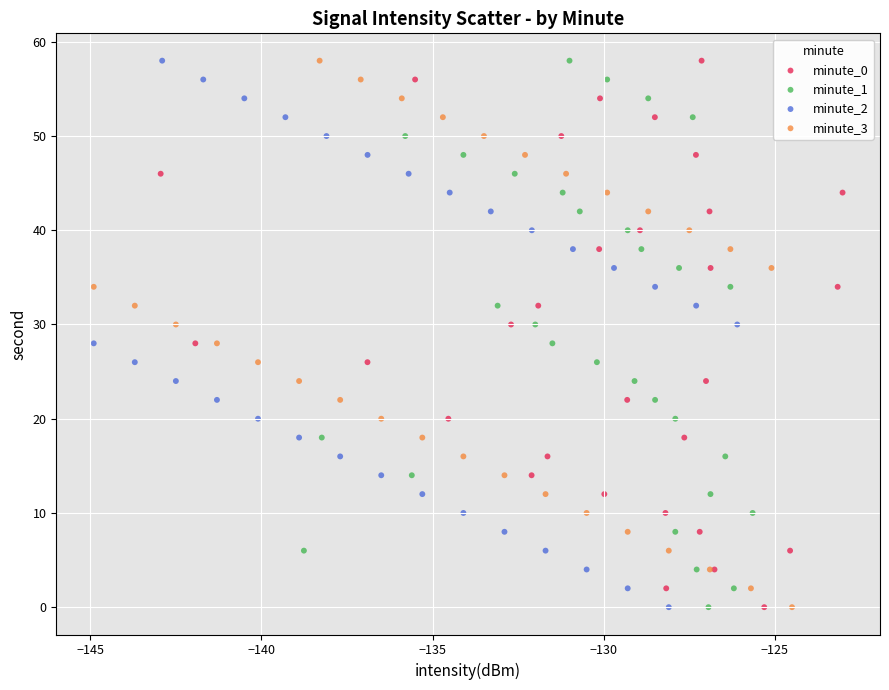

What are all the series names shown in the legend?

minute_0, minute_1, minute_2, minute_3